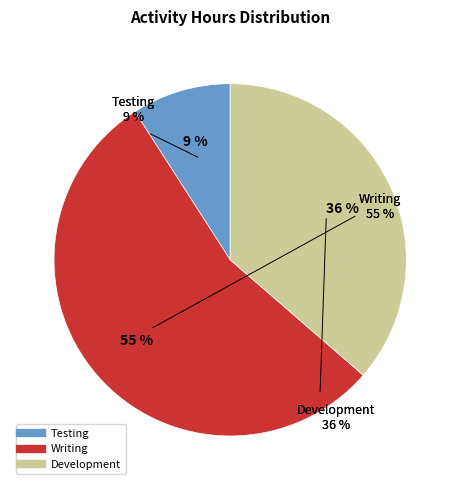

Is Development the majority of the pie?

No